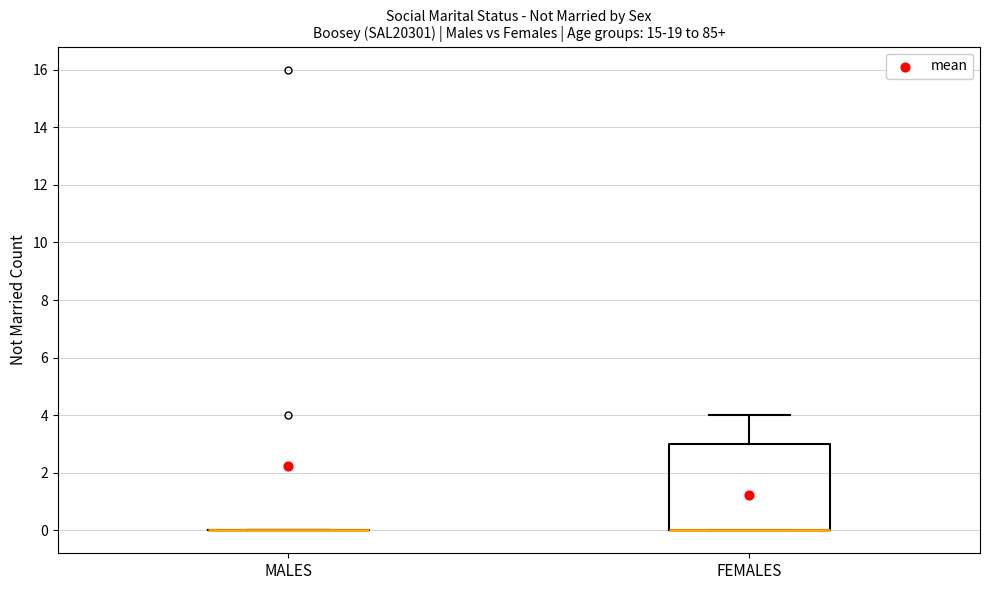

Reading left to right, transcribe this box plot: for each box, give where its median line is, the range the box spans, and where its two whiskers end, as read against the y-axis. The values are not printed on the chart, so give them approximately, as read against the axis.

MALES: box collapsed to a line at 0, whiskers 0 to 0
FEMALES: median 0 (drawn on the box's lower edge), box 0 to 3, whiskers 0 to 4